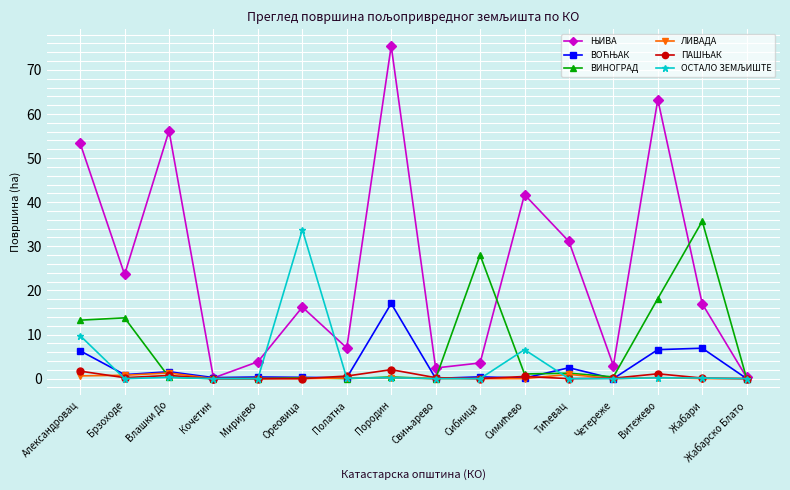

What is the label of the 7th point from the right?

Сибница